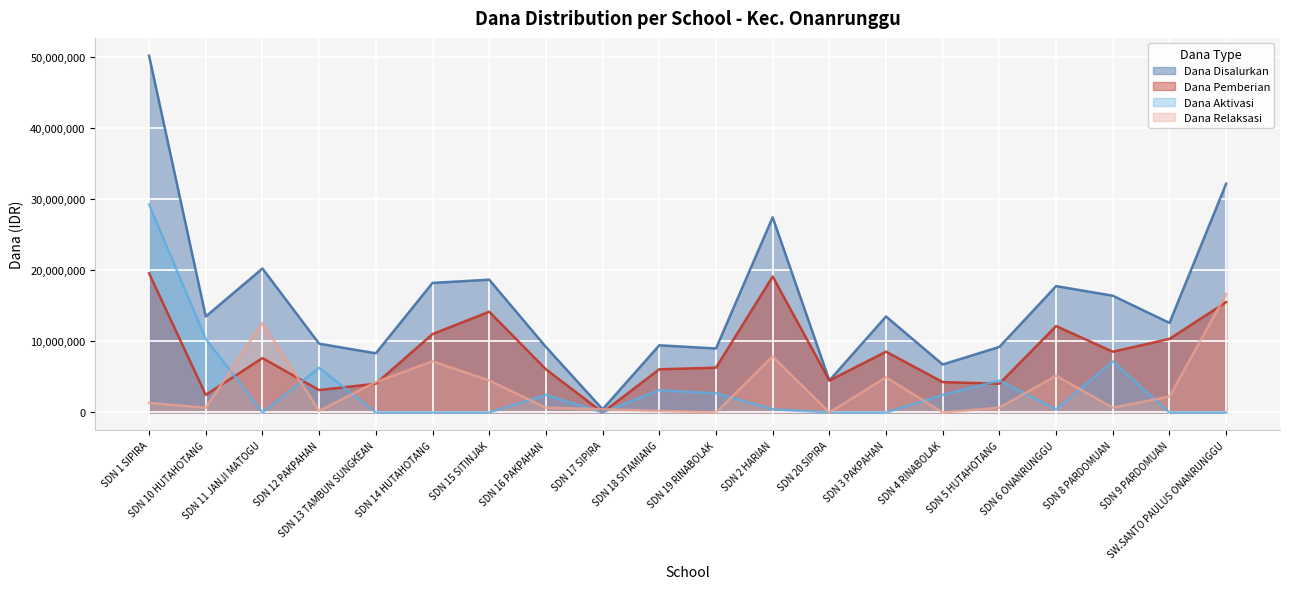

Is the value of Dana Aktivasi at SDN 17 SIPIRA greater than the value of Dana Disalurkan at SDN 20 SIPIRA?

No